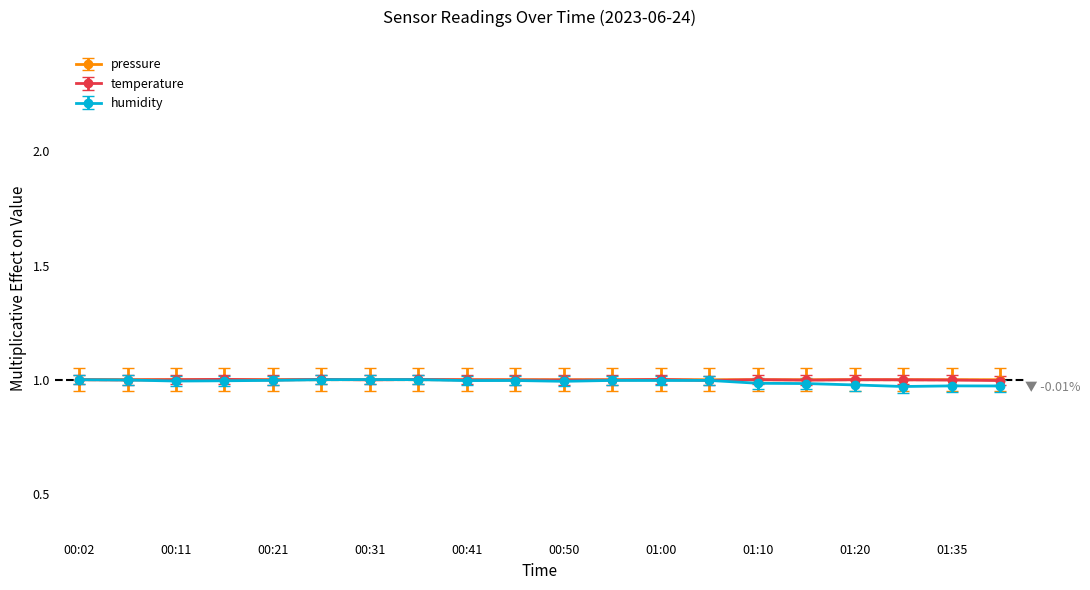

True or false: temperature has more than 1 interior local peaks.

True